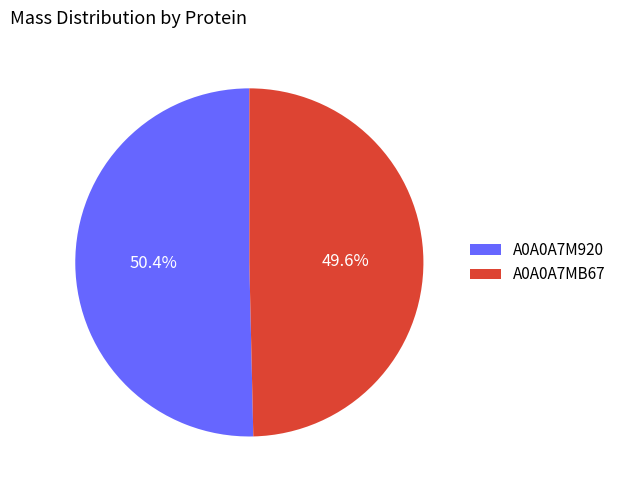

What is the ratio of the value at A0A0A7M920 to the value at A0A0A7MB67?

1.0